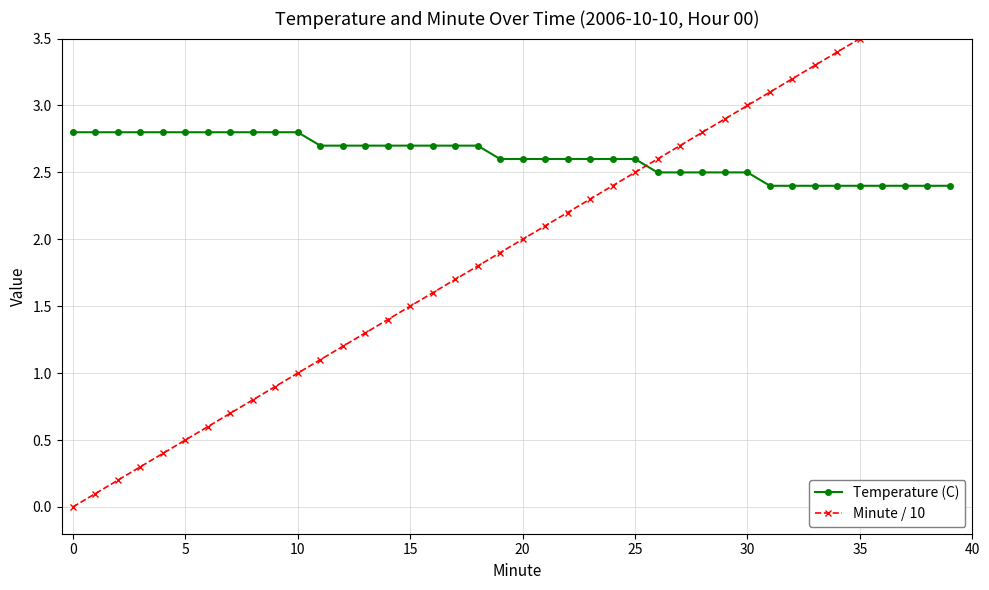

True or false: Temperature (C) has more than 0 points higher than both neighbors.

False